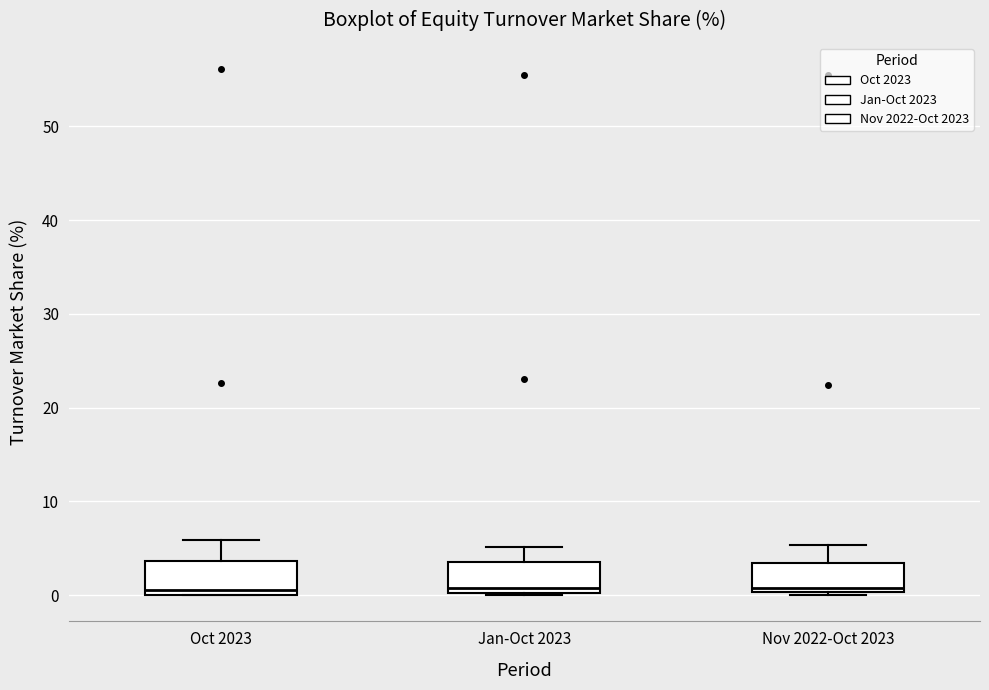

Reading left to right, transcribe this box plot: for each box, give where its median line is, the range the box spans, and where its two whiskers end, as read against the y-axis. The values are not printed on the chart, so give them approximately, as read against the axis.

Oct 2023: median 1, box 0 to 4, whiskers 0 to 6
Jan-Oct 2023: median 1, box 0 to 4, whiskers 0 to 5
Nov 2022-Oct 2023: median 1, box 0 to 3, whiskers 0 (just below the box's lower edge) to 5